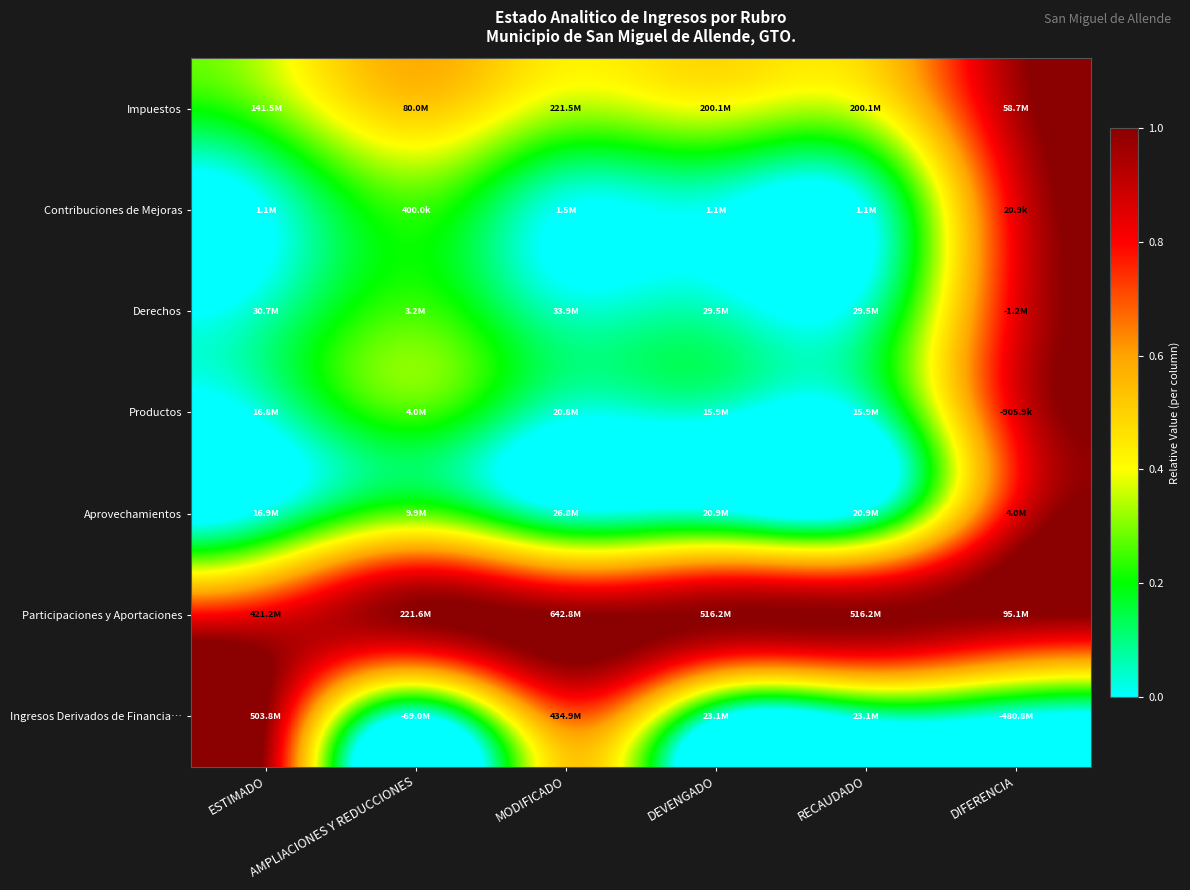

Rank the series at RECAUDADO from lowest to highest value.

Contribuciones de Mejoras, Productos, Aprovechamientos, Ingresos Derivados de Financia…, Derechos, Impuestos, Participaciones y Aportaciones